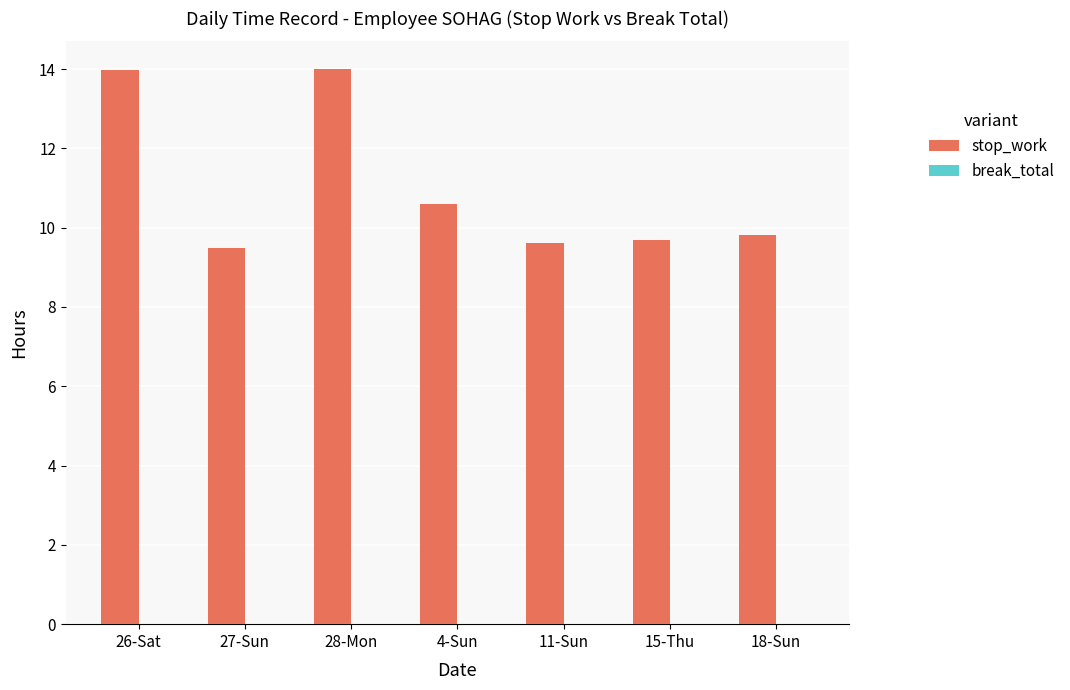

How many values are between 9 and 13?

5